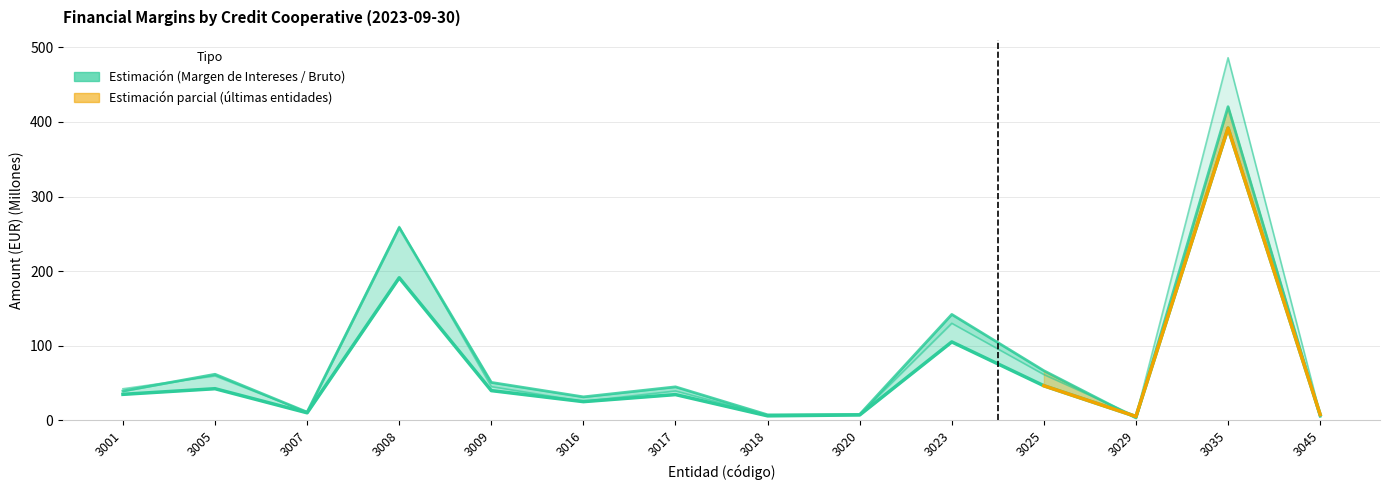

Approximately how many times larger is the value at 3045 compared to 3007?

0.8